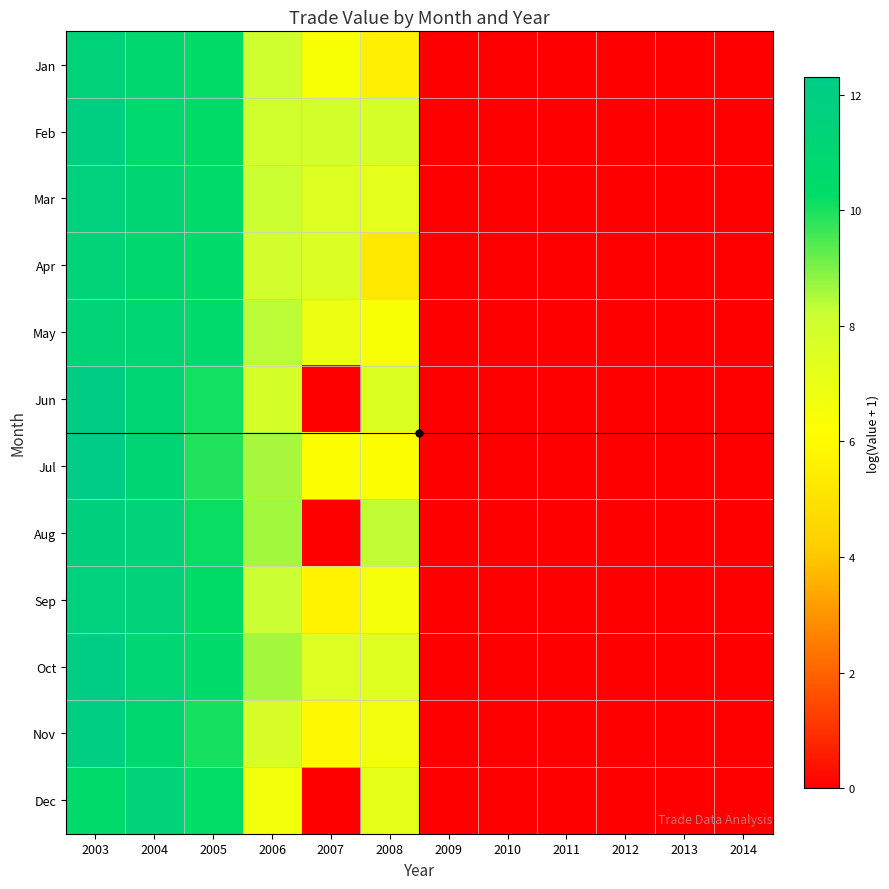

Reading left to right, list all the values displayed in this chart.

Jan: 2003=11.5	2004=10.7	2005=10.4	2006=8.0	2007=6.4	2008=5.6	2009=0.0	2010=0.0	2011=0.0	2012=0.0	2013=0.0	2014=0.0
Feb: 2003=11.9	2004=10.7	2005=10.4	2006=8.0	2007=7.9	2008=7.8	2009=0.0	2010=0.0	2011=0.0	2012=0.0	2013=0.0	2014=0.0
Mar: 2003=11.6	2004=11.1	2005=10.6	2006=8.2	2007=7.5	2008=7.2	2009=0.0	2010=0.0	2011=0.0	2012=0.0	2013=0.0	2014=0.0
Apr: 2003=11.3	2004=10.8	2005=10.5	2006=7.9	2007=7.5	2008=5.3	2009=0.0	2010=0.0	2011=0.0	2012=0.0	2013=0.0	2014=0.0
May: 2003=11.3	2004=11.1	2005=10.6	2006=8.4	2007=6.9	2008=6.4	2009=0.0	2010=0.0	2011=0.0	2012=0.0	2013=0.0	2014=0.0
Jun: 2003=12.2	2004=11.1	2005=10.1	2006=7.8	2007=0.0	2008=7.5	2009=0.0	2010=0.0	2011=0.0	2012=0.0	2013=0.0	2014=0.0
Jul: 2003=12.3	2004=11.1	2005=9.9	2006=8.6	2007=6.2	2008=6.3	2009=0.0	2010=0.0	2011=0.0	2012=0.0	2013=0.0	2014=0.0
Aug: 2003=11.7	2004=11.4	2005=10.2	2006=8.6	2007=0.0	2008=8.3	2009=0.0	2010=0.0	2011=0.0	2012=0.0	2013=0.0	2014=0.0
Sep: 2003=11.7	2004=11.5	2005=10.3	2006=8.2	2007=5.7	2008=6.5	2009=0.0	2010=0.0	2011=0.0	2012=0.0	2013=0.0	2014=0.0
Oct: 2003=12.1	2004=11.1	2005=10.5	2006=8.6	2007=7.5	2008=7.4	2009=0.0	2010=0.0	2011=0.0	2012=0.0	2013=0.0	2014=0.0
Nov: 2003=12.0	2004=10.7	2005=10.0	2006=7.7	2007=5.9	2008=6.7	2009=0.0	2010=0.0	2011=0.0	2012=0.0	2013=0.0	2014=0.0
Dec: 2003=10.6	2004=11.4	2005=10.2	2006=6.6	2007=0.0	2008=7.1	2009=0.0	2010=0.0	2011=0.0	2012=0.0	2013=0.0	2014=0.0